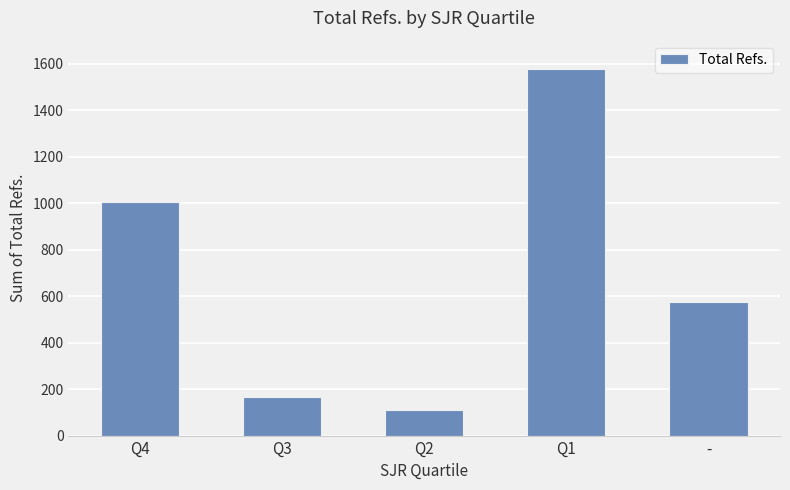

The chart shows a value of 1621 at Q4. True or false?

False